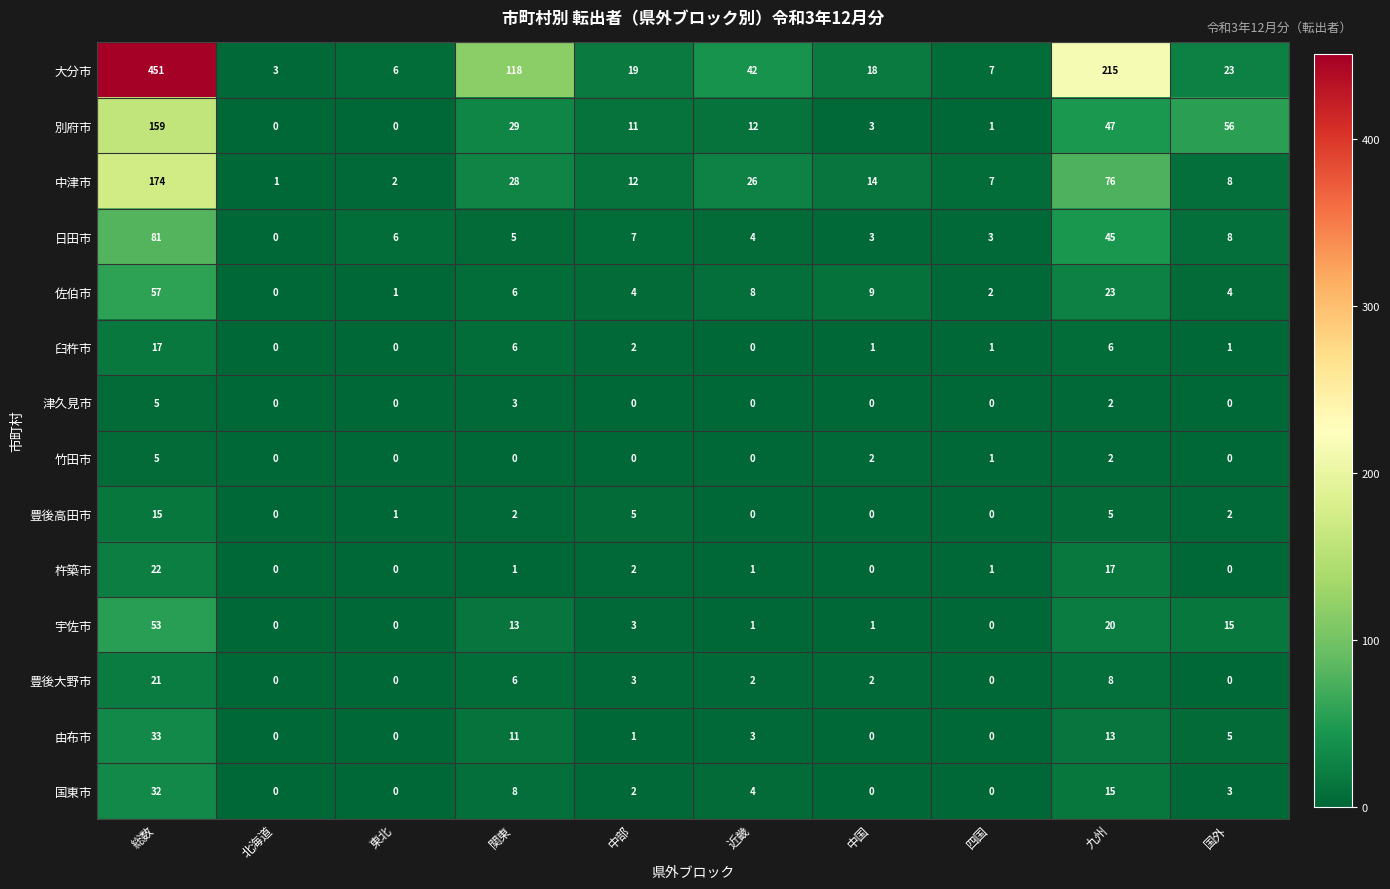

Which series has the largest total across all categories?

大分市